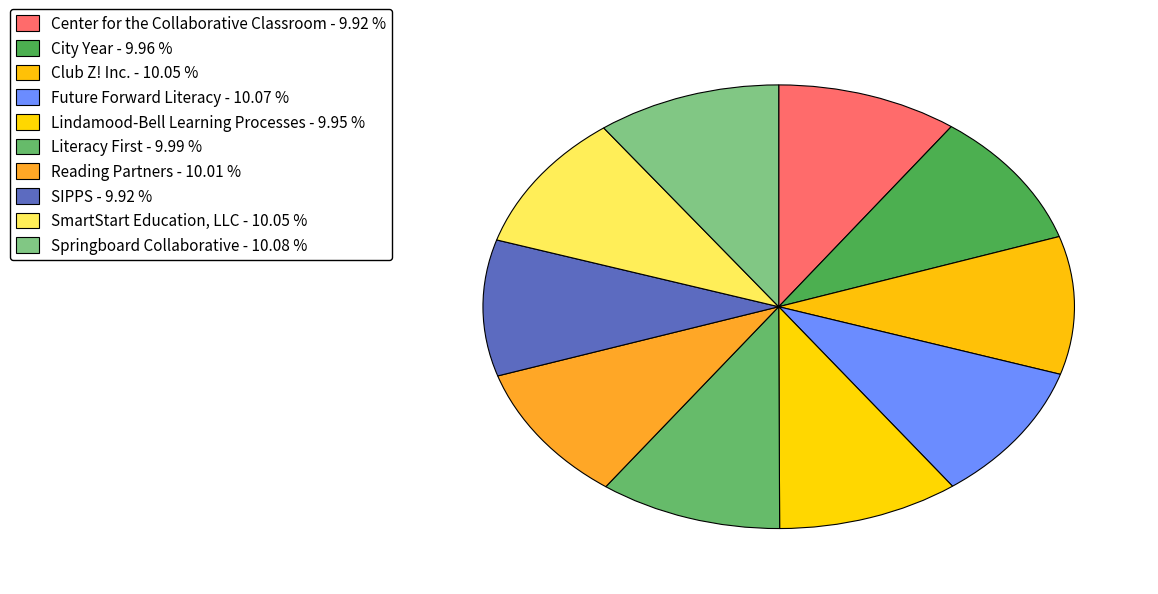

True or false: SmartStart Education, LLC accounts for 10% of the total.

True